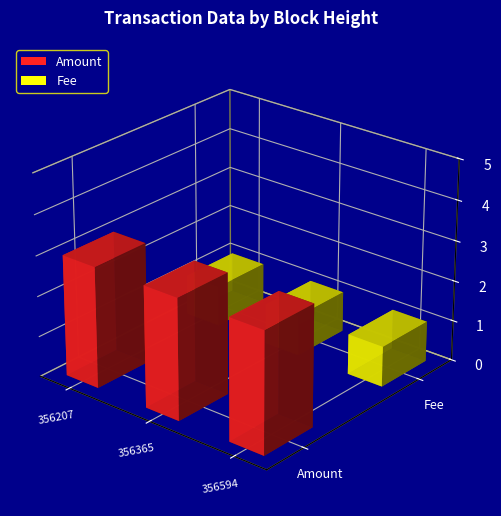

How many bars are there in each group?

2